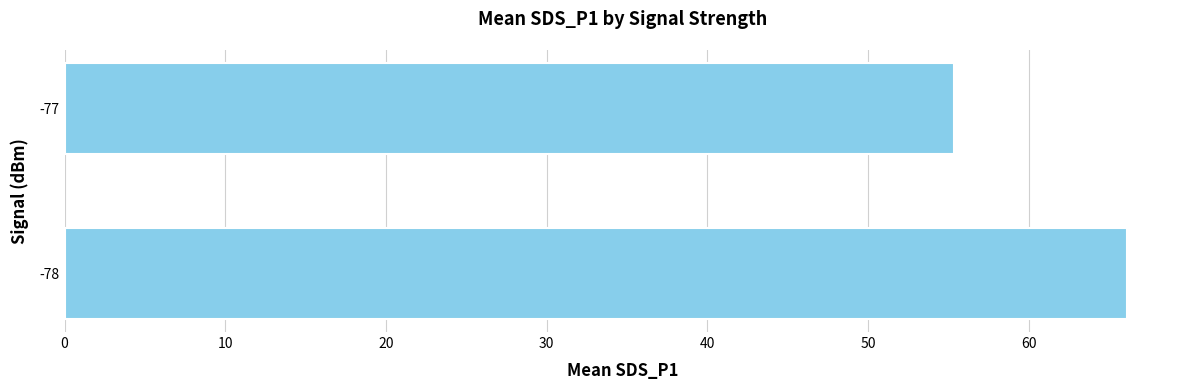

What is the difference between the maximum and minimum values?

10.8